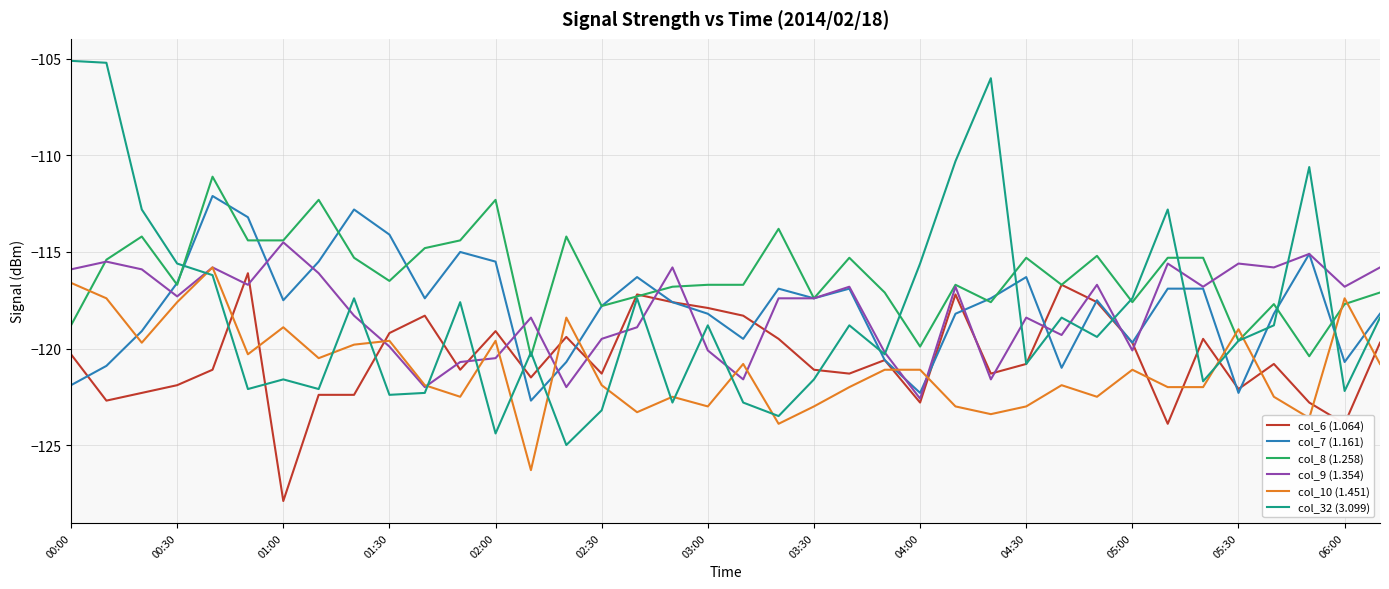

Does the chart display data point markers on the line(s)?

No